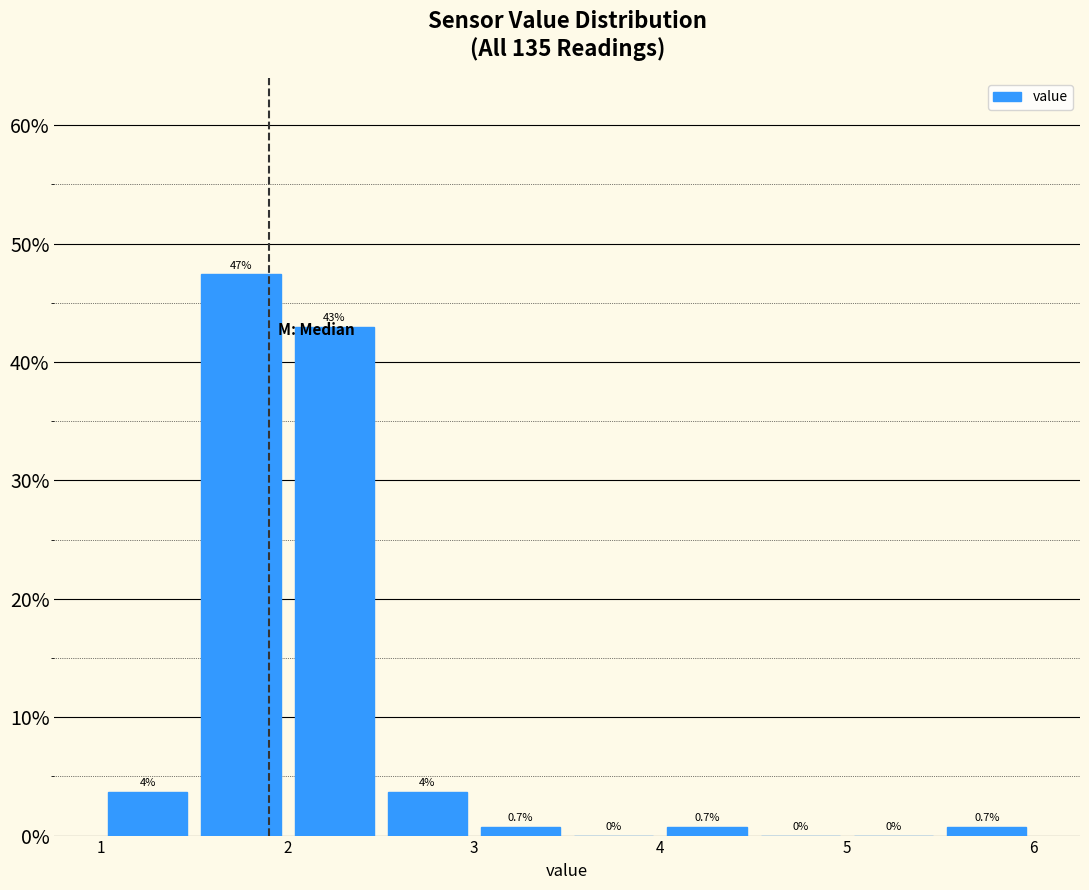

Which range on the x-axis has the tallest bar?

1.5 to 2.0